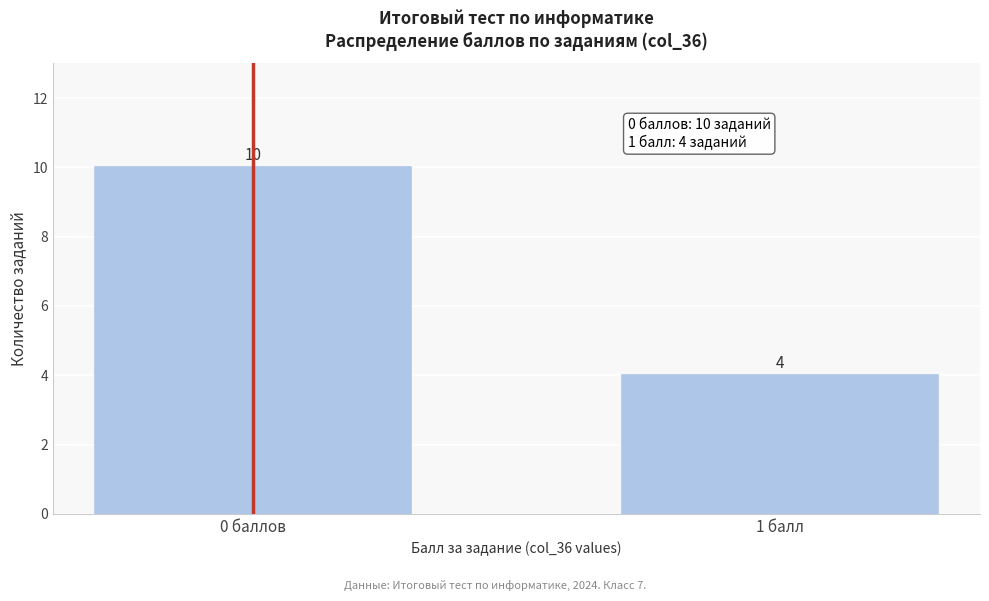

Reading left to right, extract all data points from this chart.

10	4